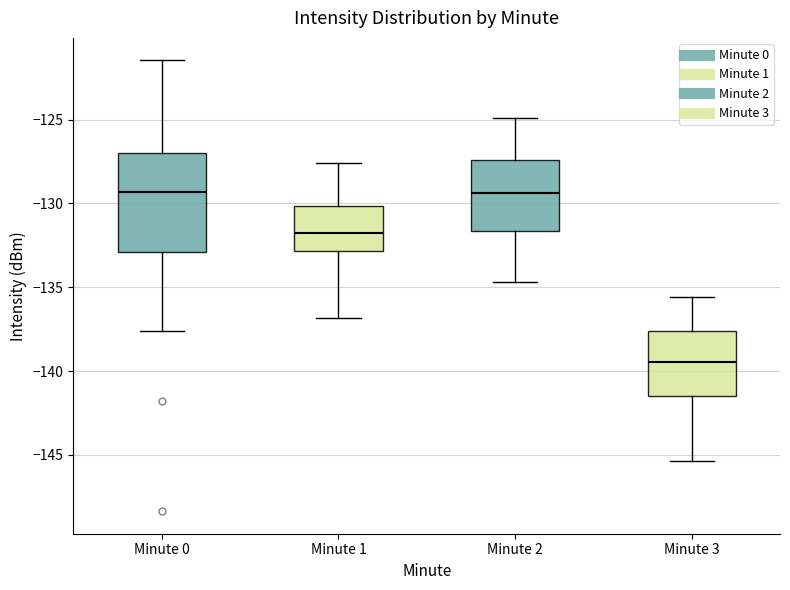

Reading left to right, transcribe this box plot: for each box, give where its median line is, the range the box spans, and where its two whiskers end, as read against the y-axis. The values are not printed on the chart, so give them approximately, as read against the axis.

Minute 0: median -129.5, box -133.0 to -127.0, whiskers -137.5 to -121.5
Minute 1: median -131.5, box -133.0 to -130.0, whiskers -137.0 to -127.5
Minute 2: median -129.5, box -131.5 to -127.5, whiskers -134.5 to -125.0
Minute 3: median -139.5, box -141.5 to -137.5, whiskers -145.5 to -135.5